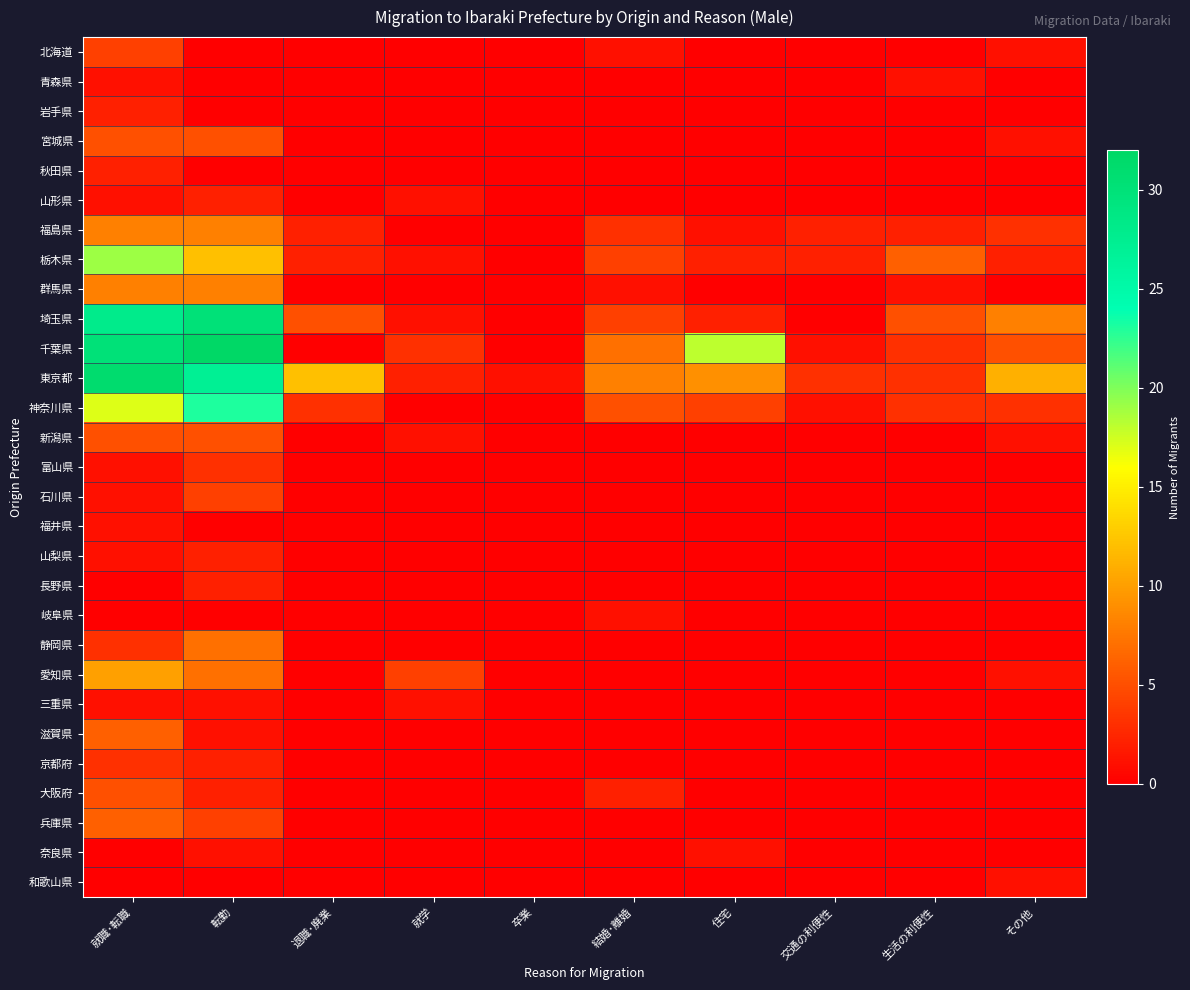

Which series has the largest total across all categories?

東京都